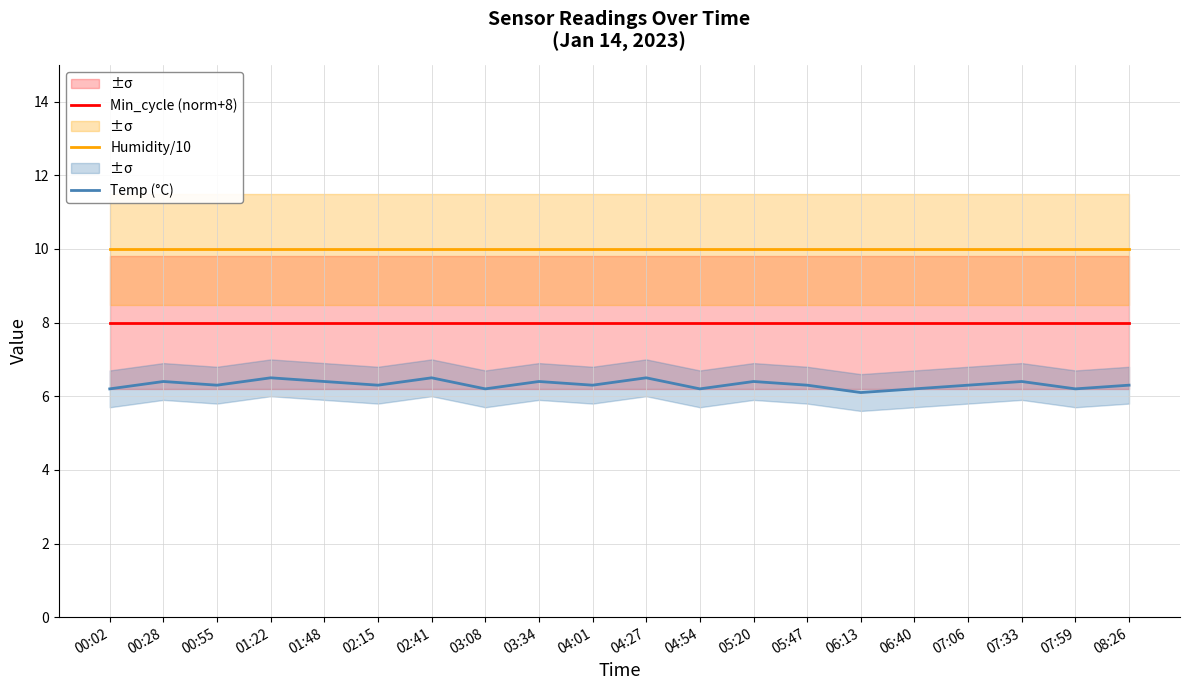

Rank the series by their average value, from highest to lowest.

Humidity/10, Min_cycle (norm+8), Temp (°C)